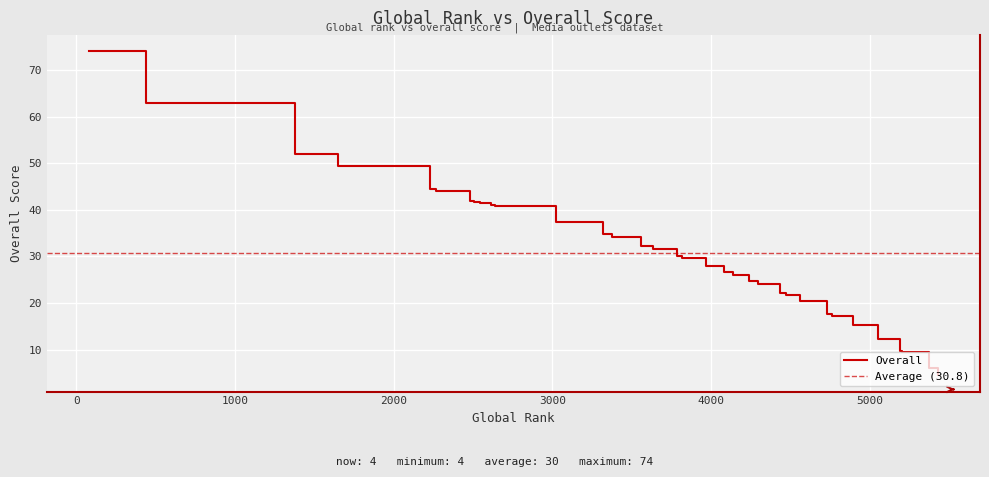

What is the sum of the values at 35 and 14?

89.0